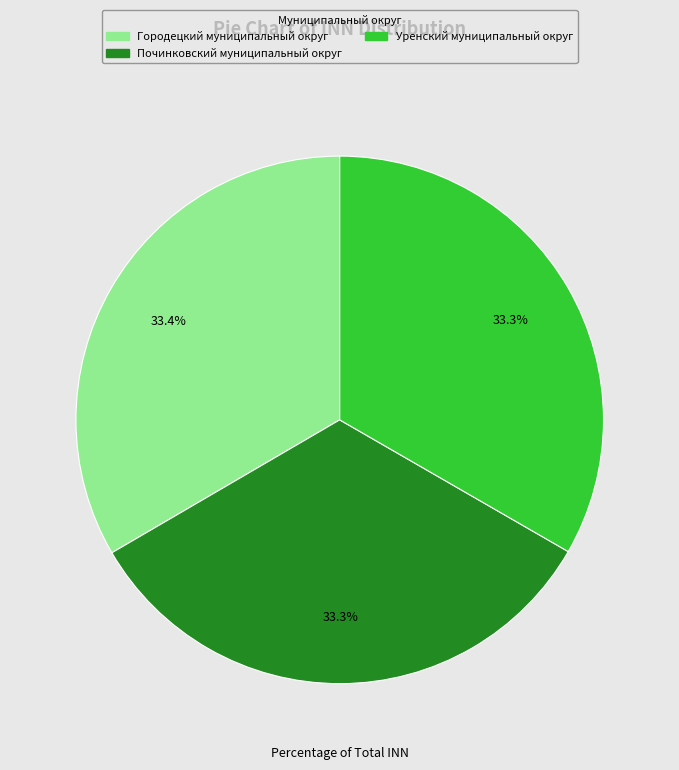

What portion of the pie excludes Уренский муниципальный округ?

66.7%